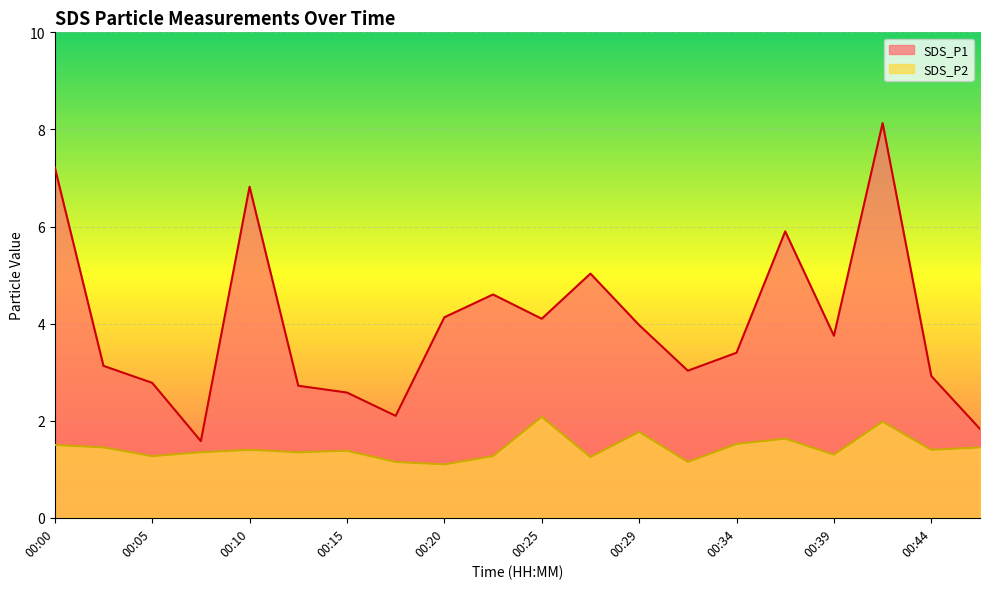

Read the SDS_P1 value at 00:17.

2.1